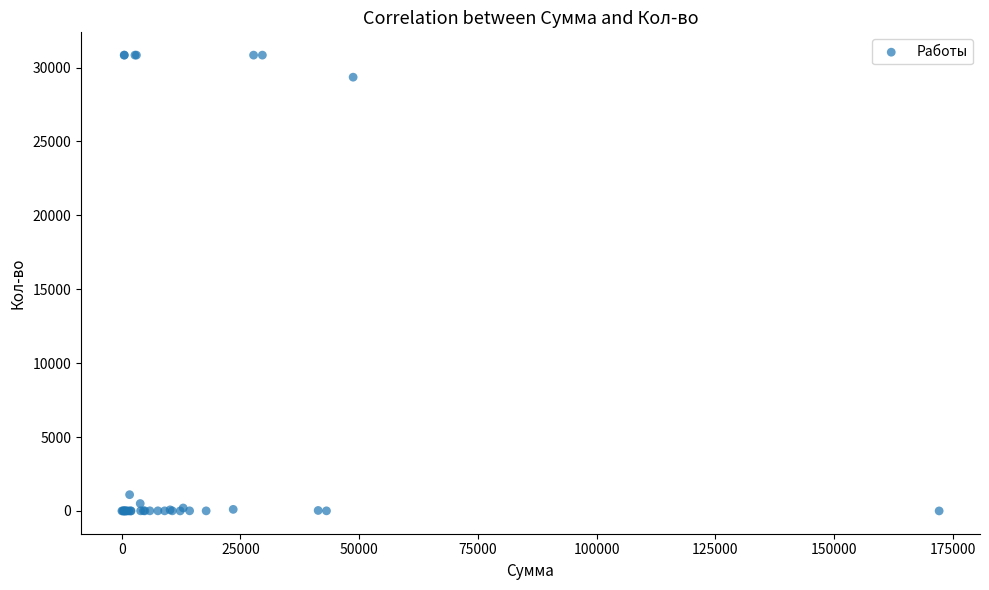

What Y value in the scatter plot is closest to 15420?

29347.7